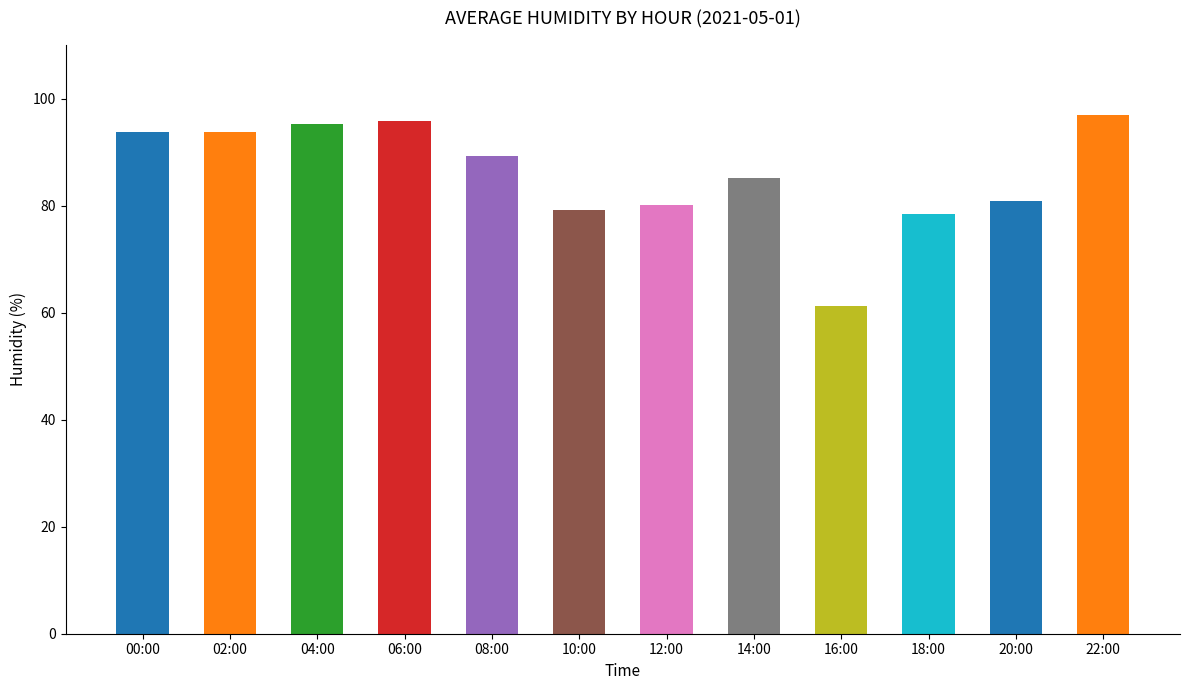

How many series are shown in this chart?

1